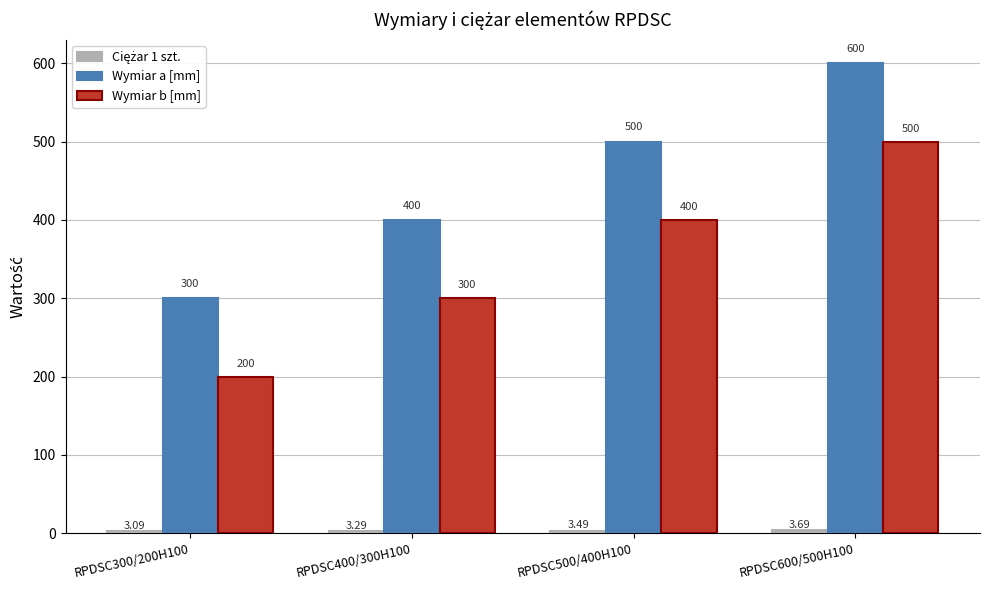

What position from the left is RPDSC400/300H100?

2